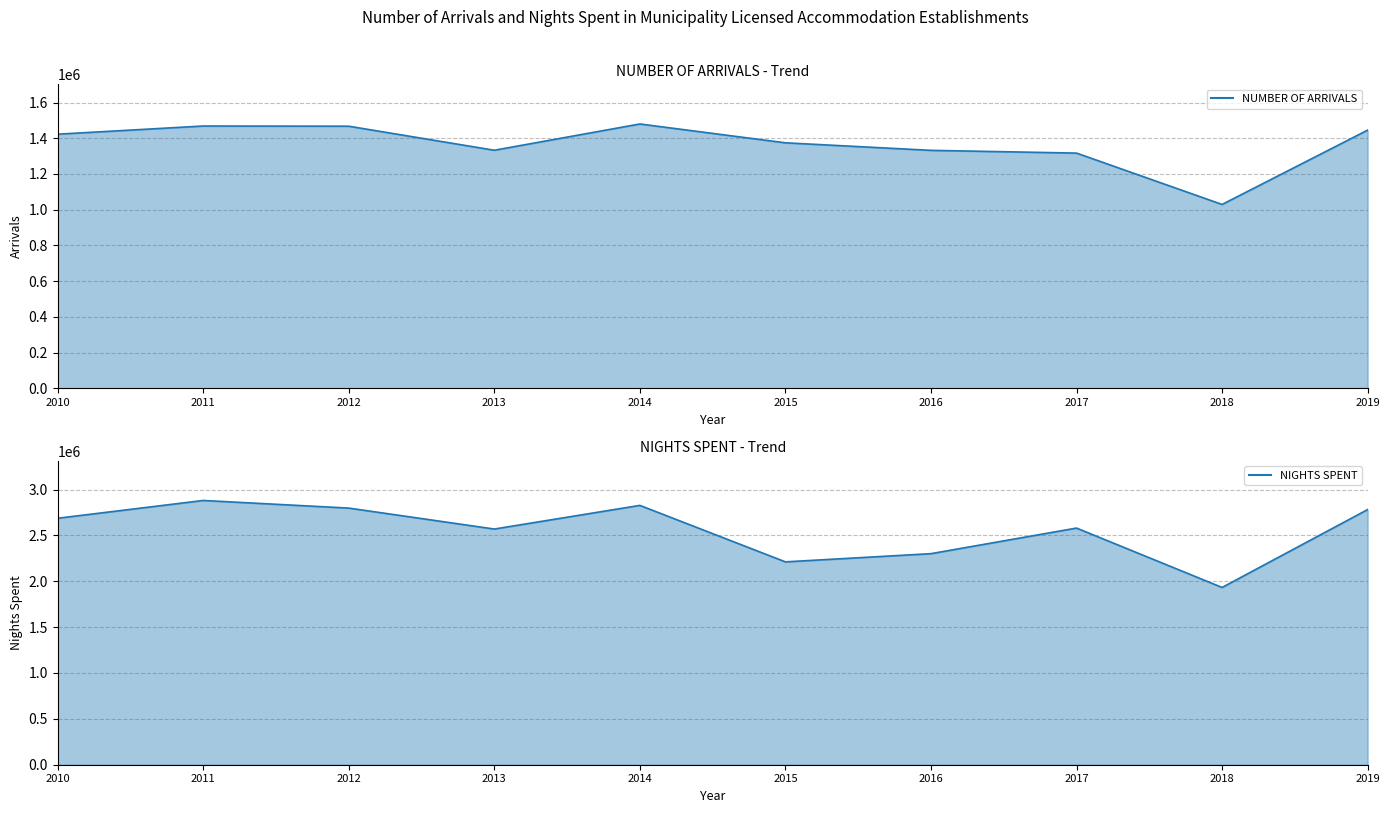

What is the difference between the second highest and minimum values in the NUMBER OF ARRIVALS series?

439286